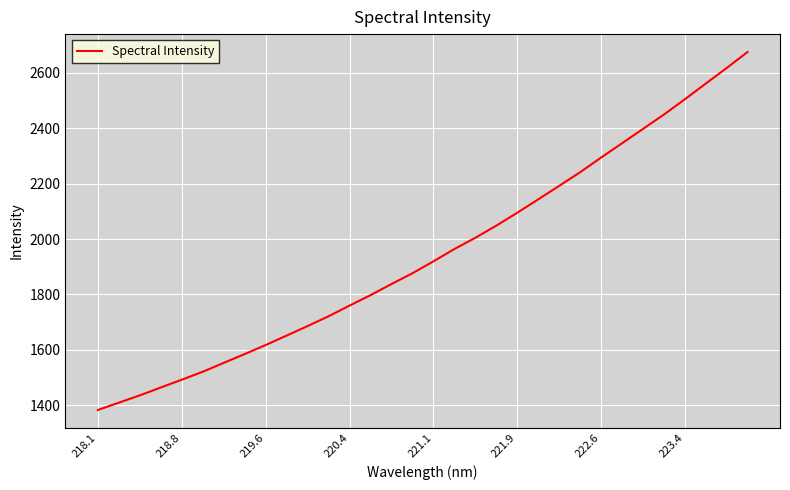

What is the smallest value displayed?

1383.0